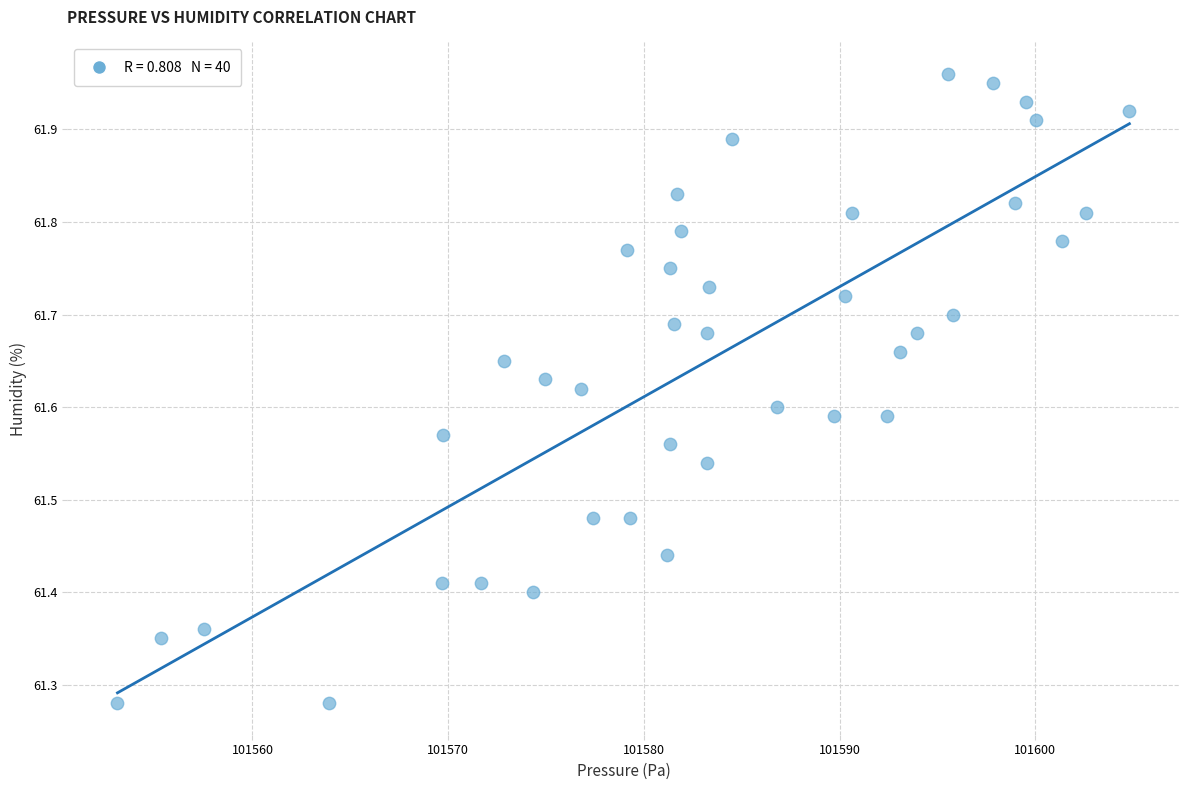

What is the range of Y values (max minus min)?

0.7